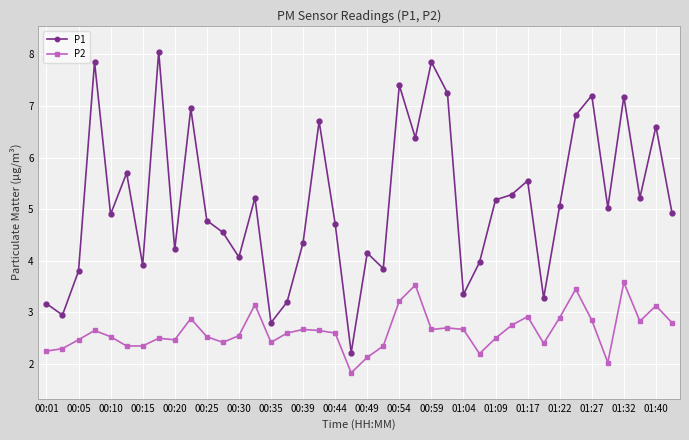

What is the minimum value for P1?

2.2